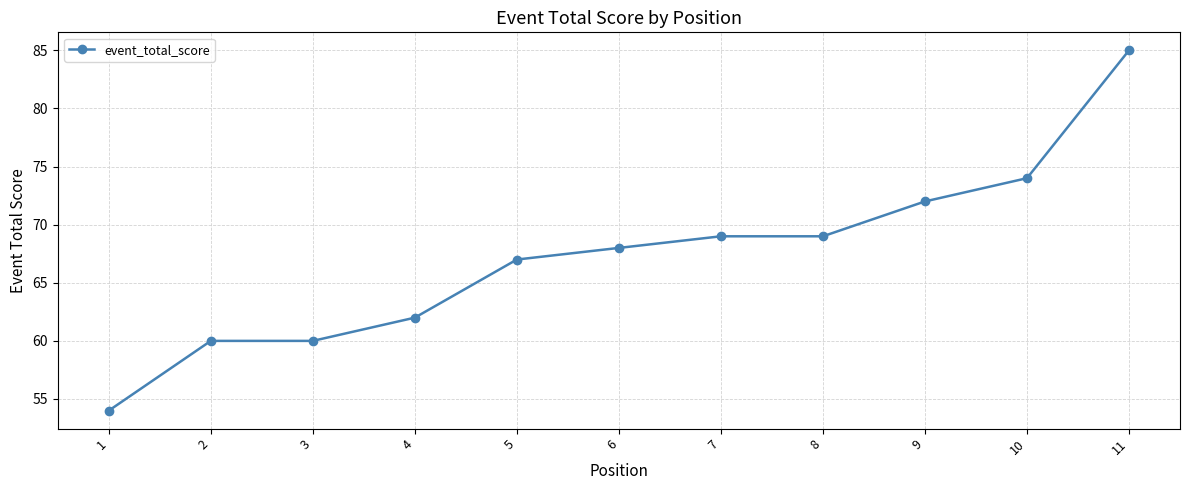

What is the difference between the maximum and second lowest values?

25